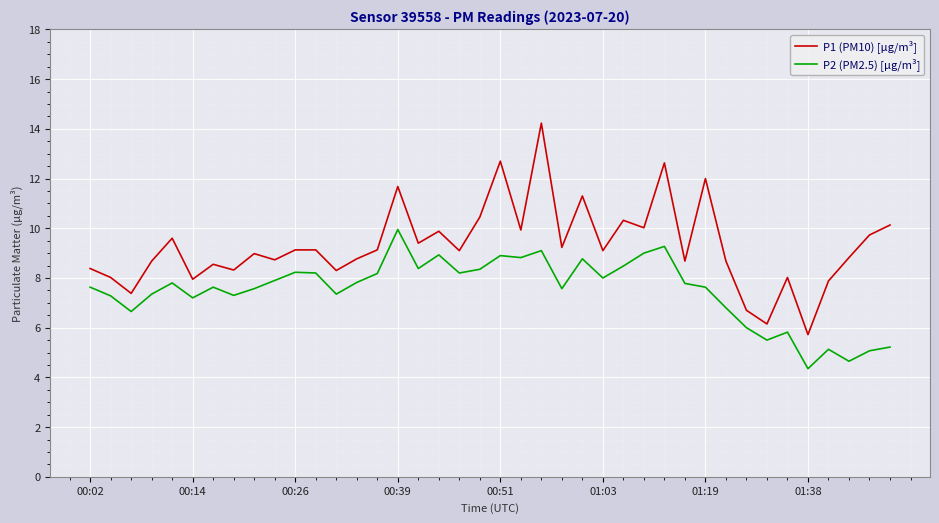

List the series in order of their overall mean, highest first.

P1 (PM10) [μg/m³], P2 (PM2.5) [μg/m³]